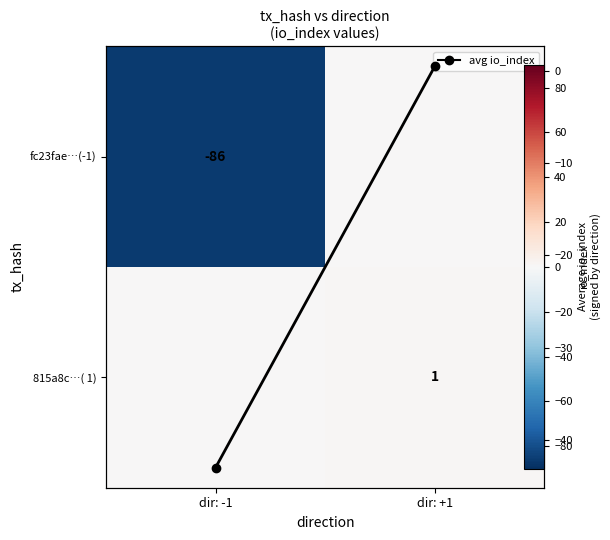

What is the maximum value shown in the chart?

1.0